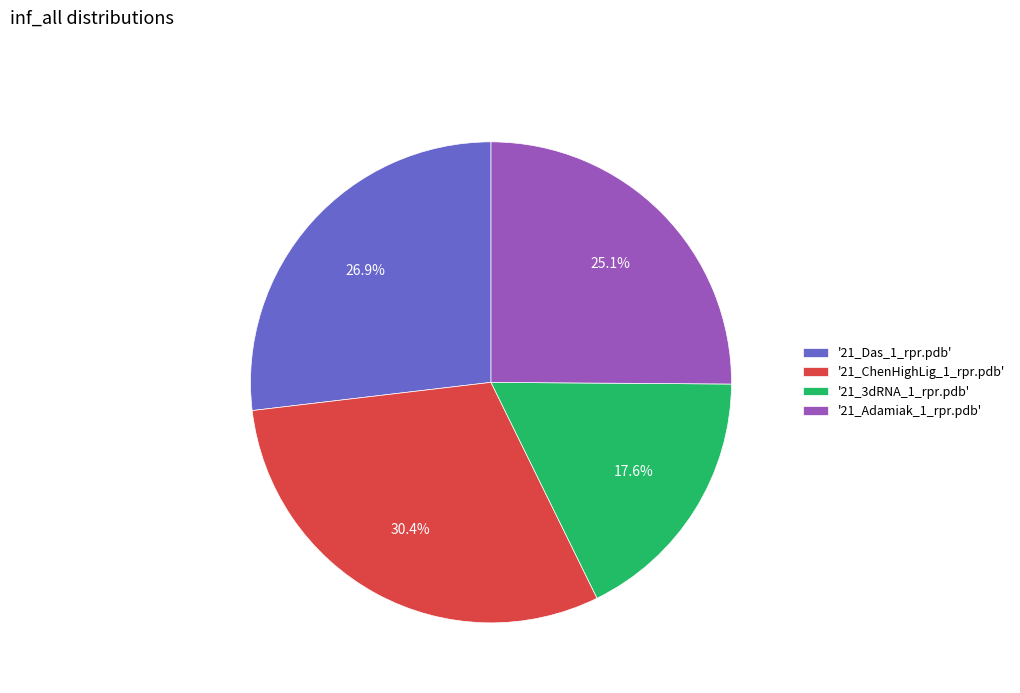

Does '21_3dRNA_1_rpr.pdb' account for over 50% of the chart?

No